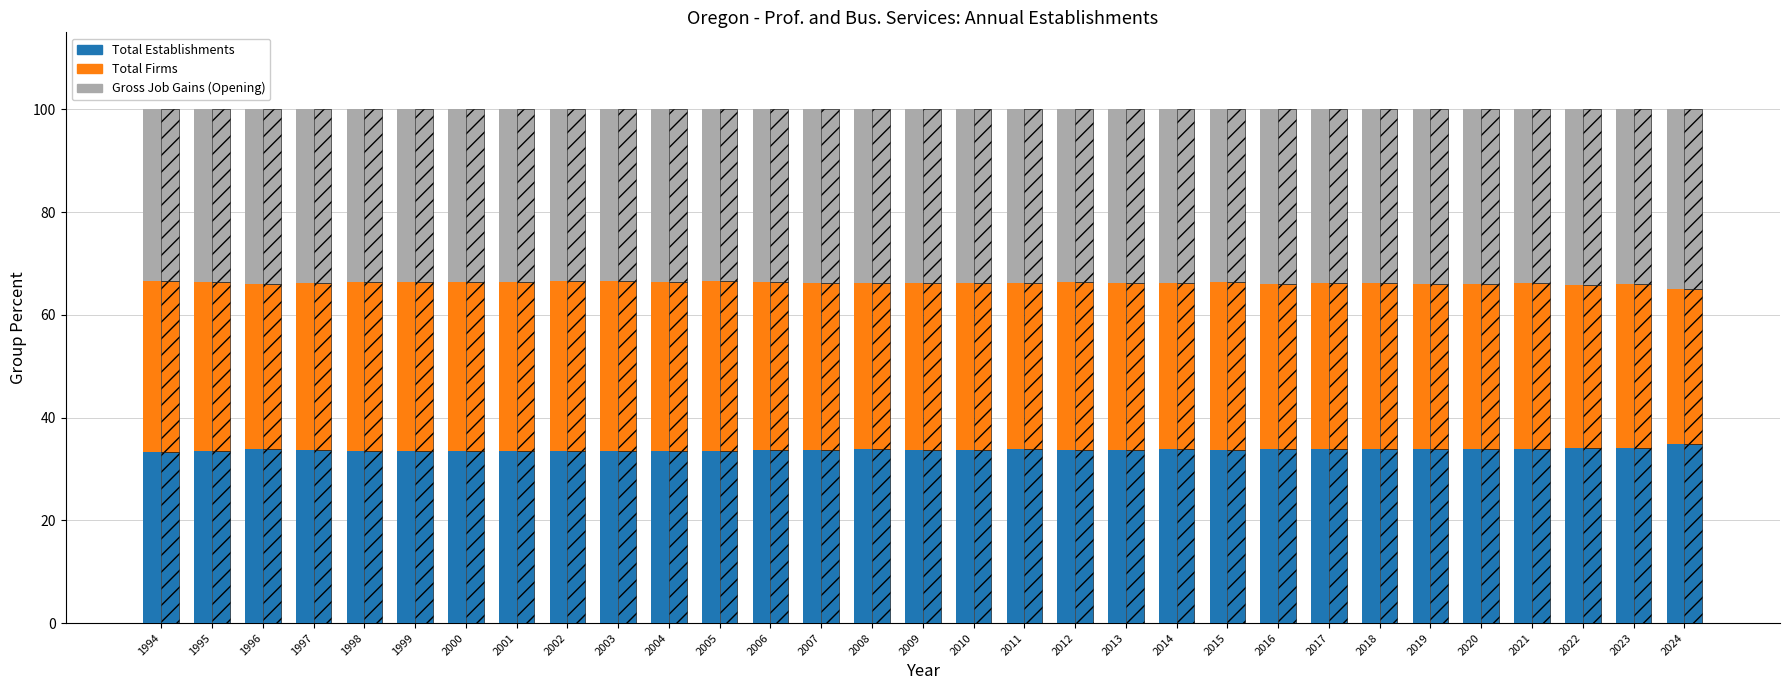

Which series has the largest total across all categories?

Total Establishments